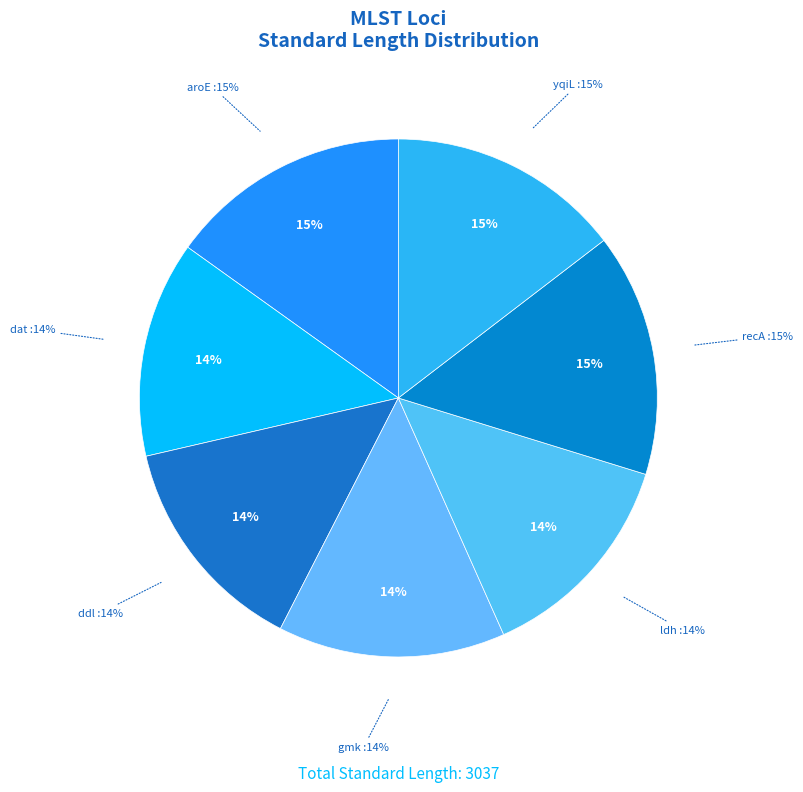

Is there a majority slice in this chart?

No